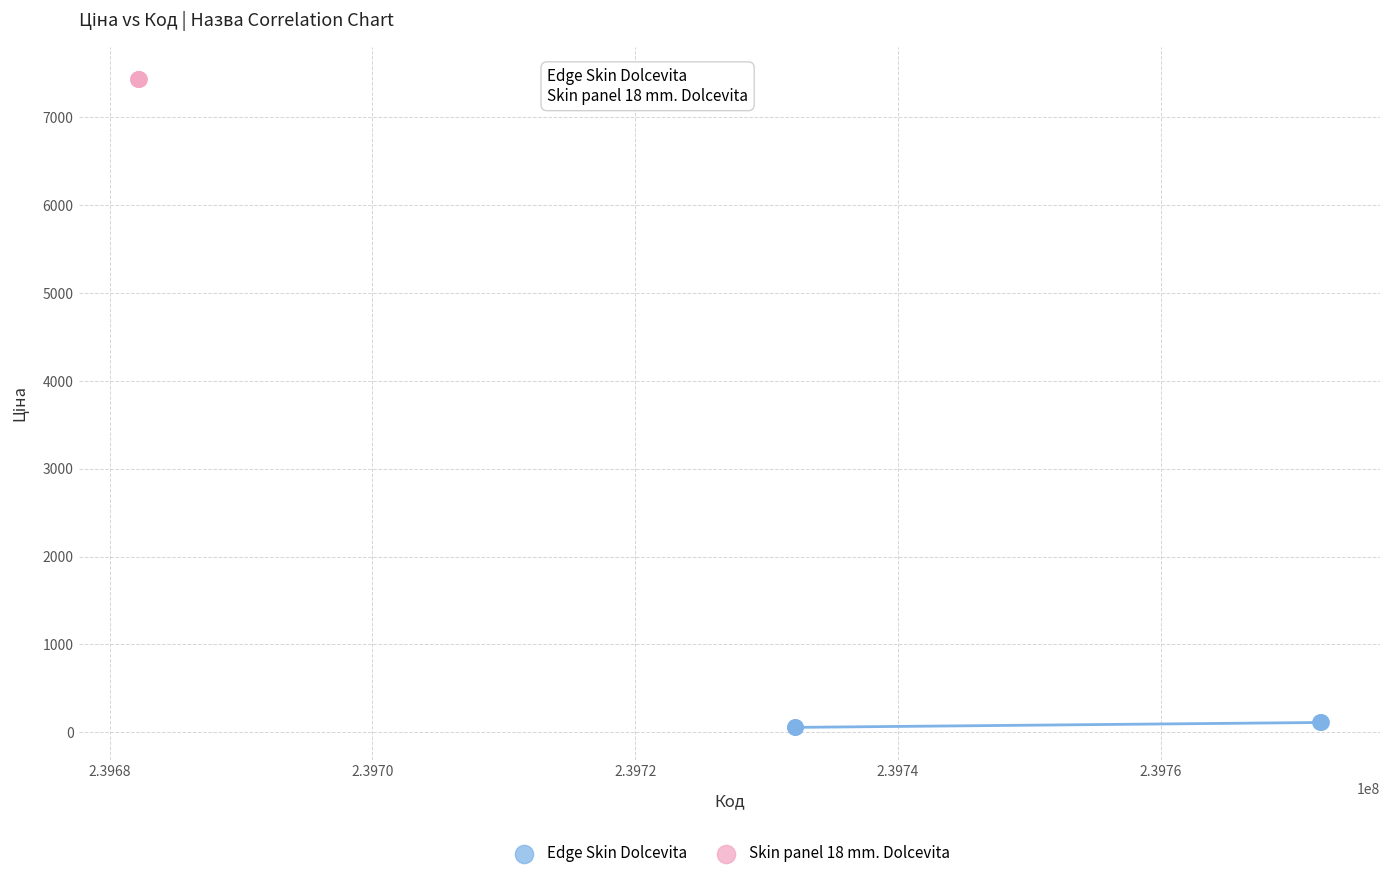

Which series reaches the maximum Y coordinate?

Skin panel 18 mm. Dolcevita